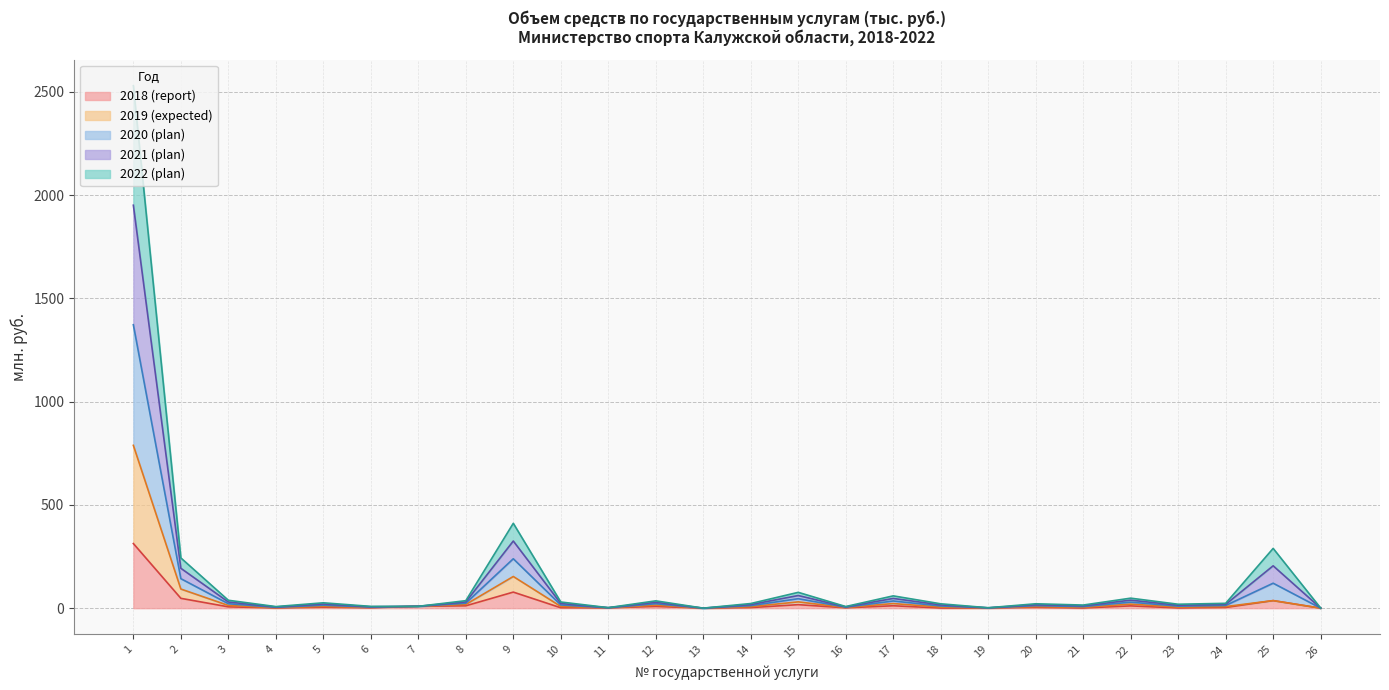

What is the value of the 2018 (report) point at the 9th from the left?

77.9